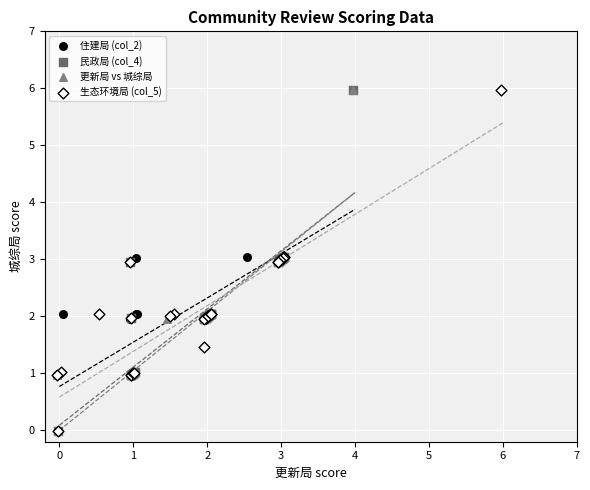

What are all the series names shown in the legend?

住建局 (col_2), 民政局 (col_4), 更新局 vs 城综局, 生态环境局 (col_5)